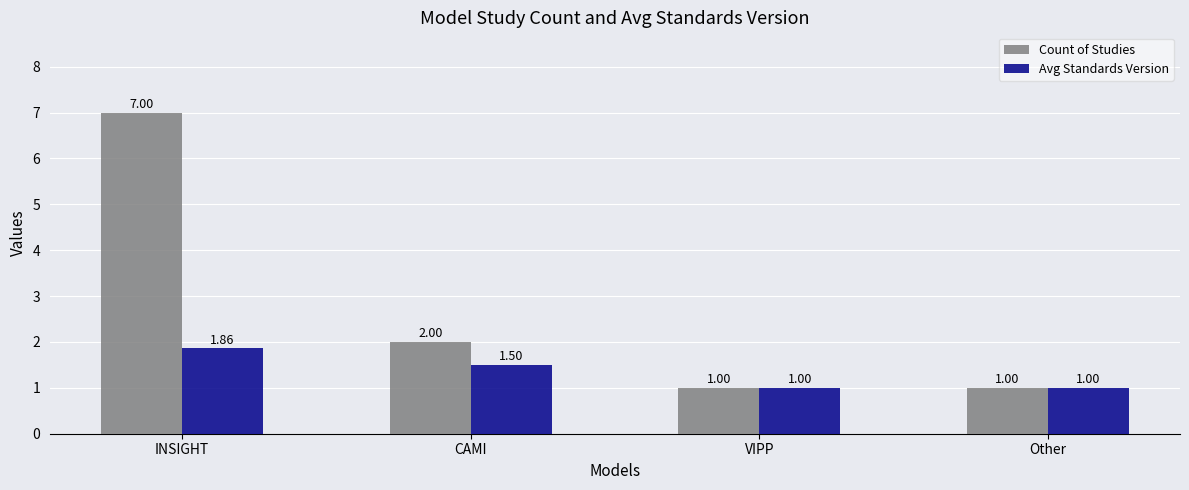

What is the sum of the Count of Studies values at CAMI and VIPP?

3.0